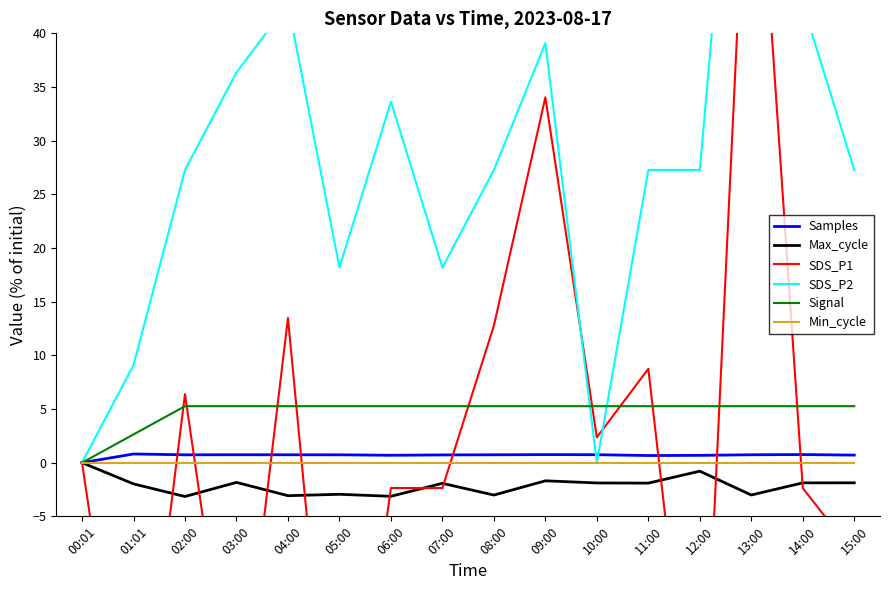

At which label does SDS_P1 reach its peak?

13:00